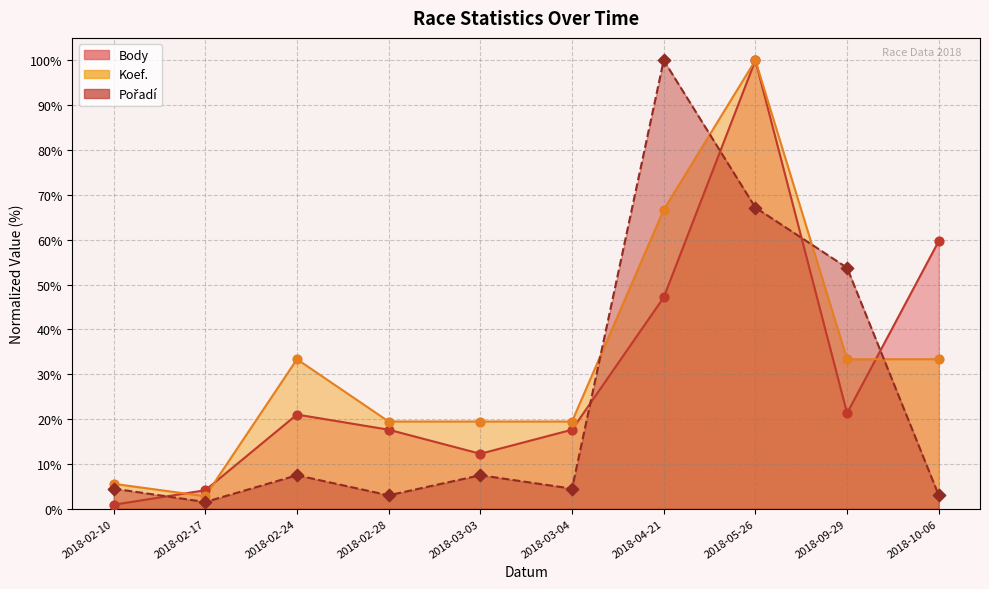

Which series has the largest total across all categories?

Koef.